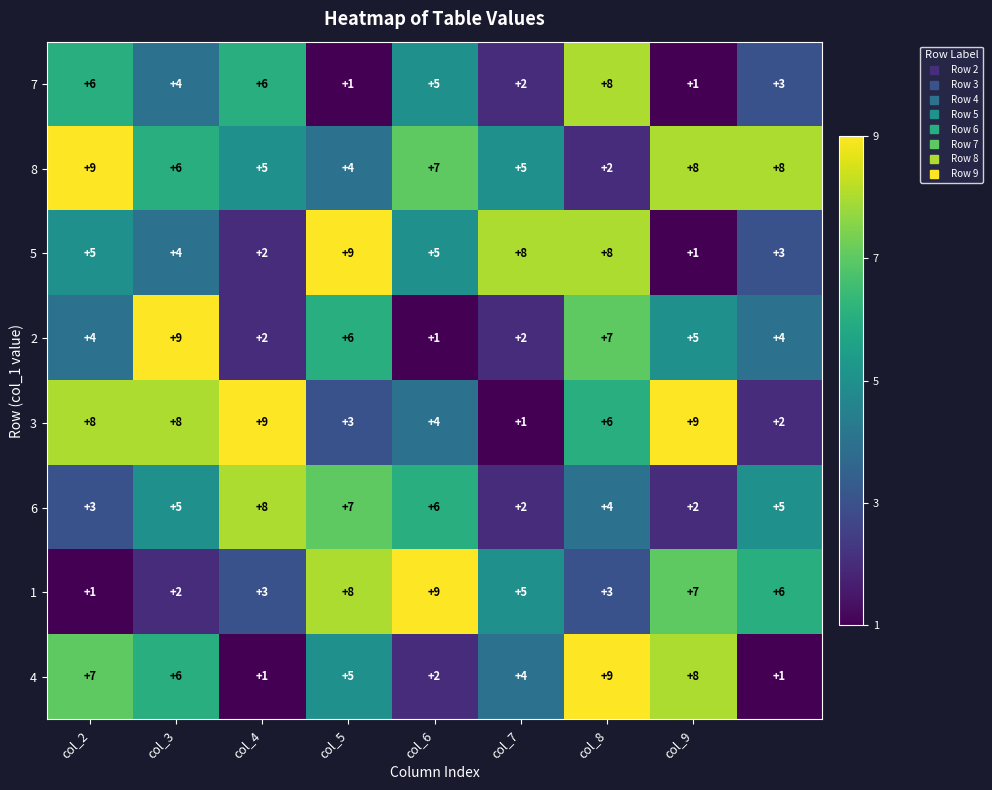

What is the difference between the maximum and second lowest values in the 1 series?

7